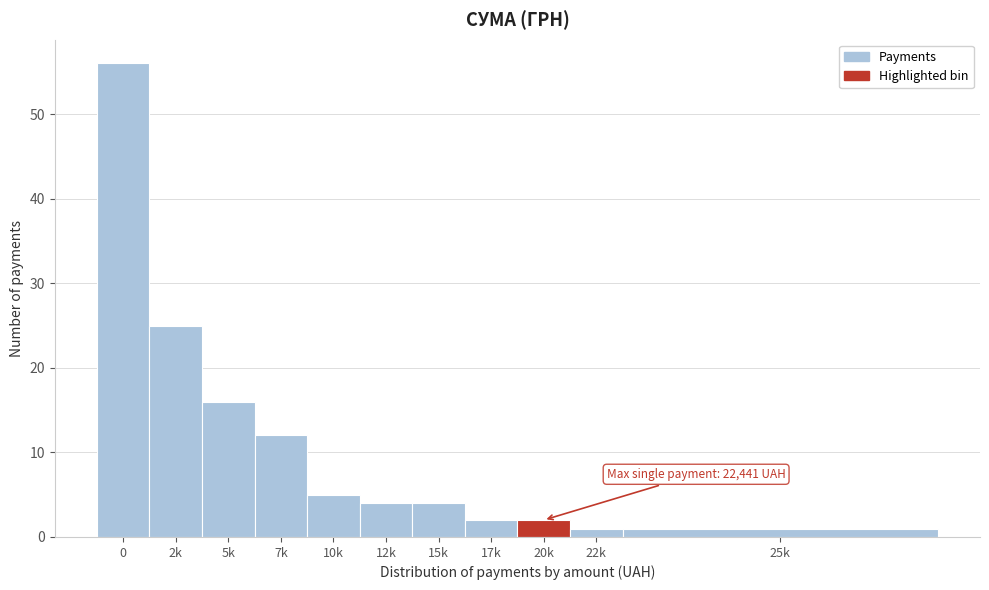

Reading left to right, what are all the values shown in this chart?

0=56	2k=25	5k=16	7k=12	10k=5	12k=4	15k=4	17k=2	20k=2	22k=1	25k=1